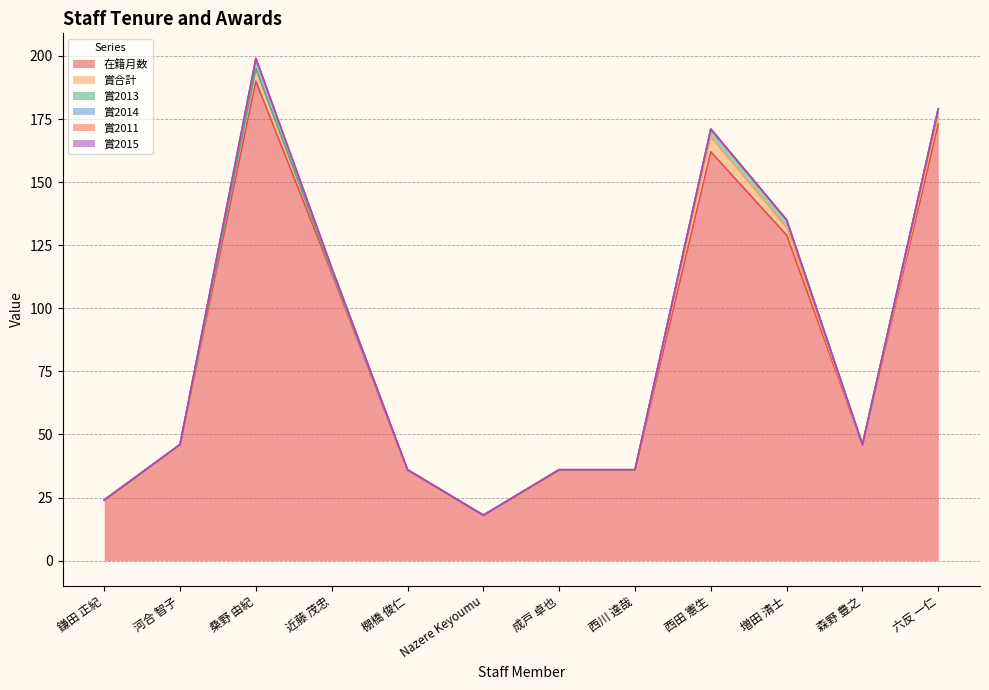

What is the sum of all 在籍月数 values?

1010